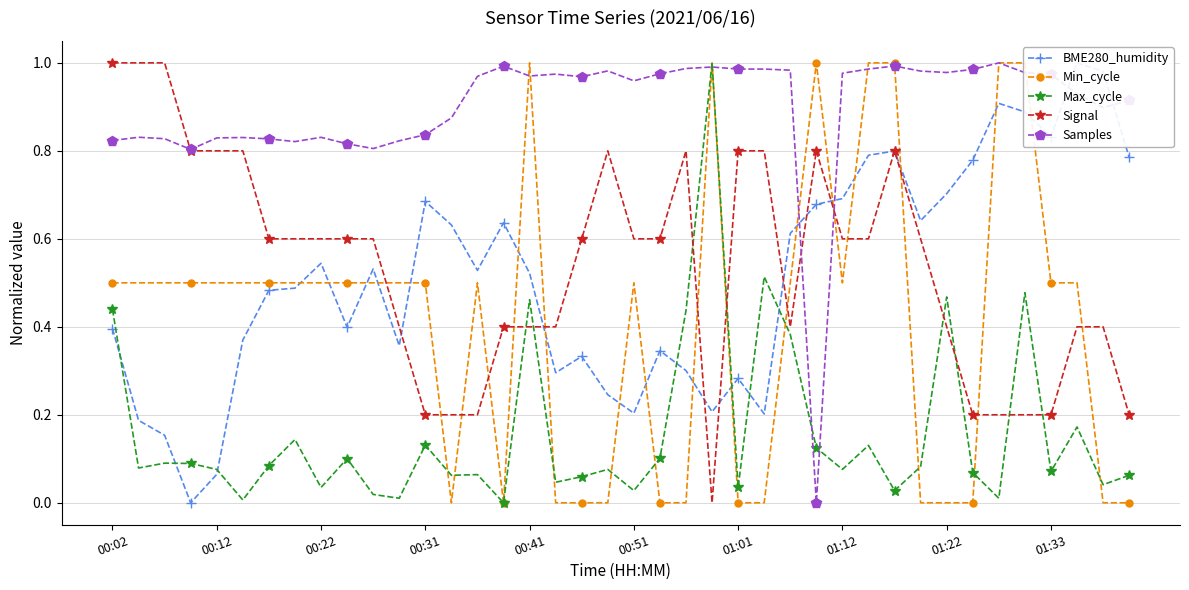

True or false: Signal and Max_cycle cross at least once.

True